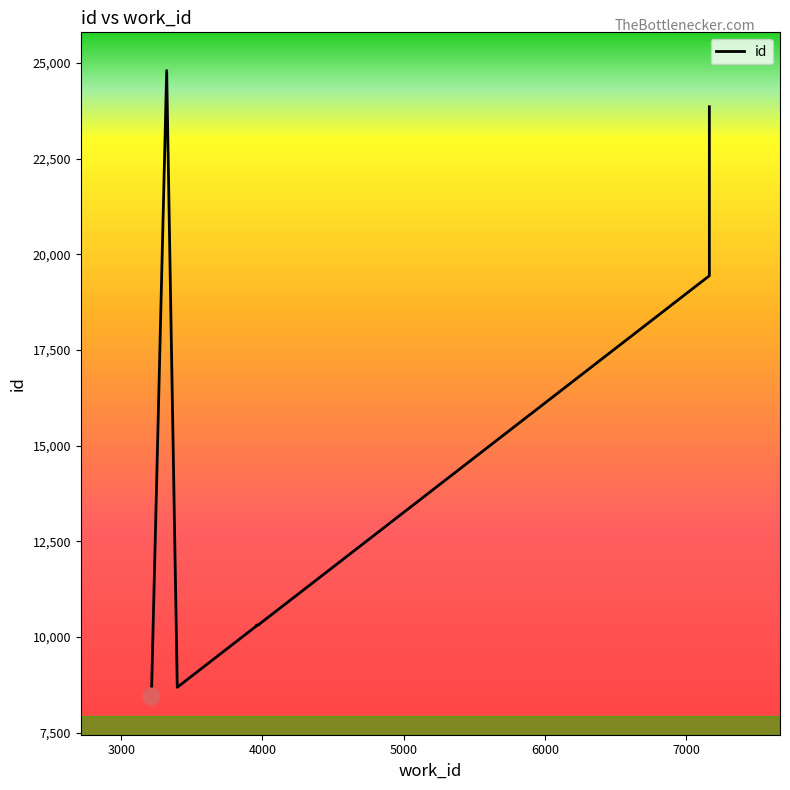

Is it true that the value at 8 is 9927?

False